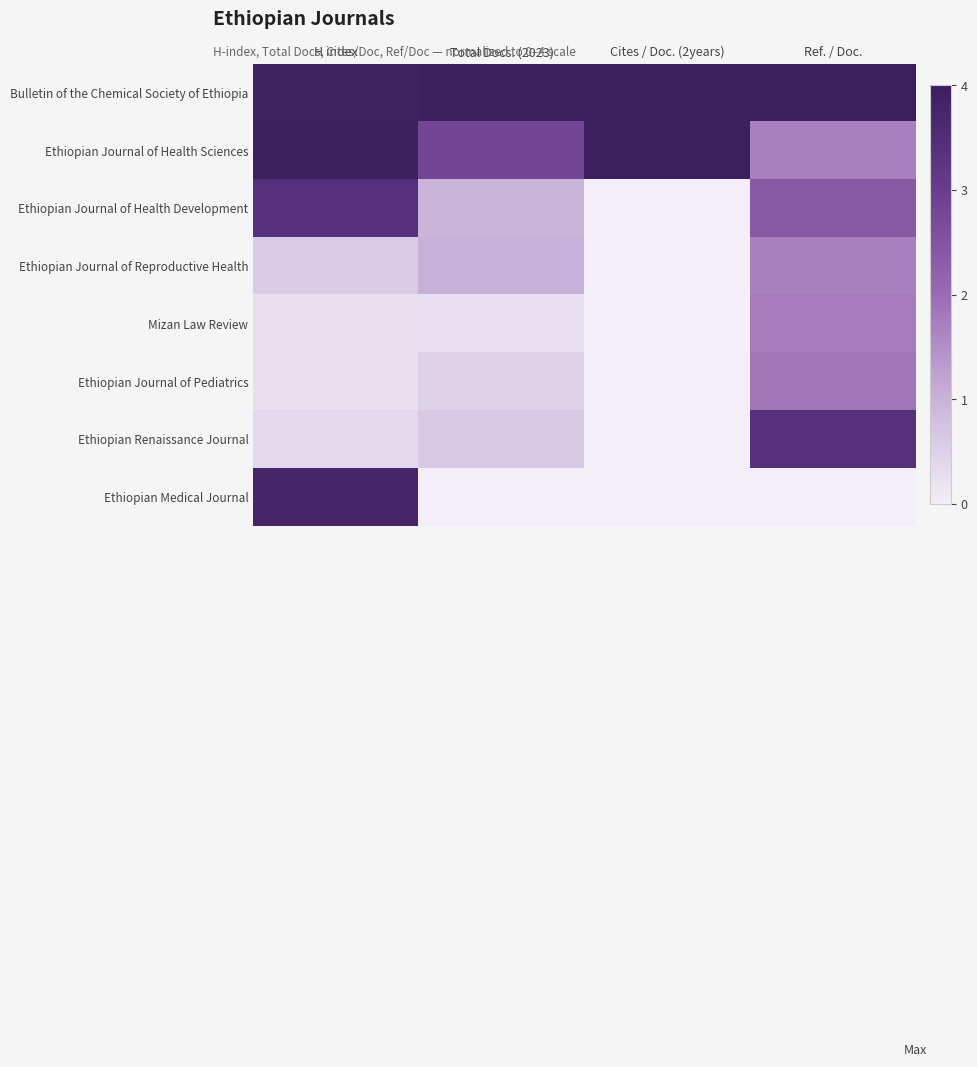

Reading left to right, extract all data points from this chart.

Bulletin of the Chemical Society of Ethiopia: H index=3.9	Total Docs. (2023)=4.0	Cites / Doc. (2years)=4.0	Ref. / Doc.=4.0
Ethiopian Journal of Health Sciences: H index=4.0	Total Docs. (2023)=2.8	Cites / Doc. (2years)=4.0	Ref. / Doc.=1.7
Ethiopian Journal of Health Development: H index=3.4	Total Docs. (2023)=1.0	Cites / Doc. (2years)=0.0	Ref. / Doc.=2.4
Ethiopian Journal of Reproductive Health: H index=0.6	Total Docs. (2023)=1.0	Cites / Doc. (2years)=0.0	Ref. / Doc.=1.7
Mizan Law Review: H index=0.2	Total Docs. (2023)=0.3	Cites / Doc. (2years)=0.0	Ref. / Doc.=1.8
Ethiopian Journal of Pediatrics: H index=0.2	Total Docs. (2023)=0.5	Cites / Doc. (2years)=0.0	Ref. / Doc.=1.9
Ethiopian Renaissance Journal: H index=0.4	Total Docs. (2023)=0.6	Cites / Doc. (2years)=0.0	Ref. / Doc.=3.4
Ethiopian Medical Journal: H index=3.8	Total Docs. (2023)=0.0	Cites / Doc. (2years)=0.0	Ref. / Doc.=0.0